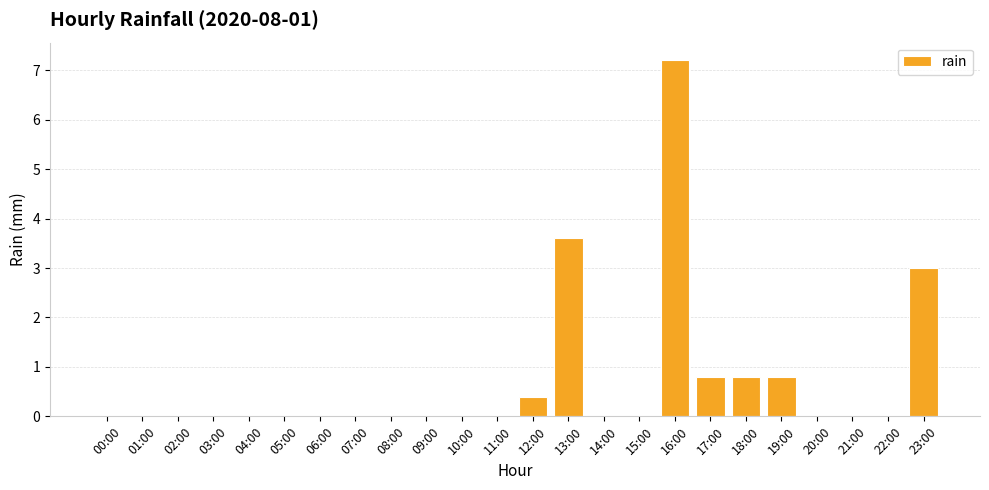

Between 13:00 and 19:00, which is larger?

13:00